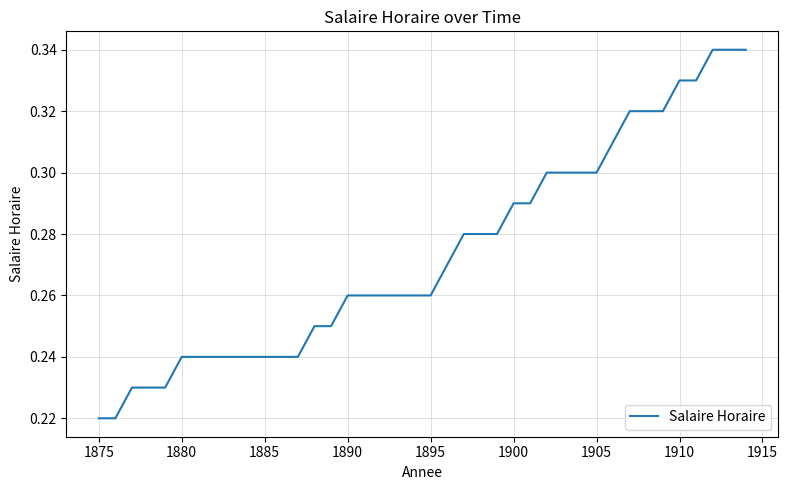

Reading left to right, transcribe all the data shown in this chart.

0.2	0.2	0.2	0.2	0.2	0.2	0.2	0.2	0.2	0.2	0.2	0.2	0.2	0.2	0.2	0.3	0.3	0.3	0.3	0.3	0.3	0.3	0.3	0.3	0.3	0.3	0.3	0.3	0.3	0.3	0.3	0.3	0.3	0.3	0.3	0.3	0.3	0.3	0.3	0.3